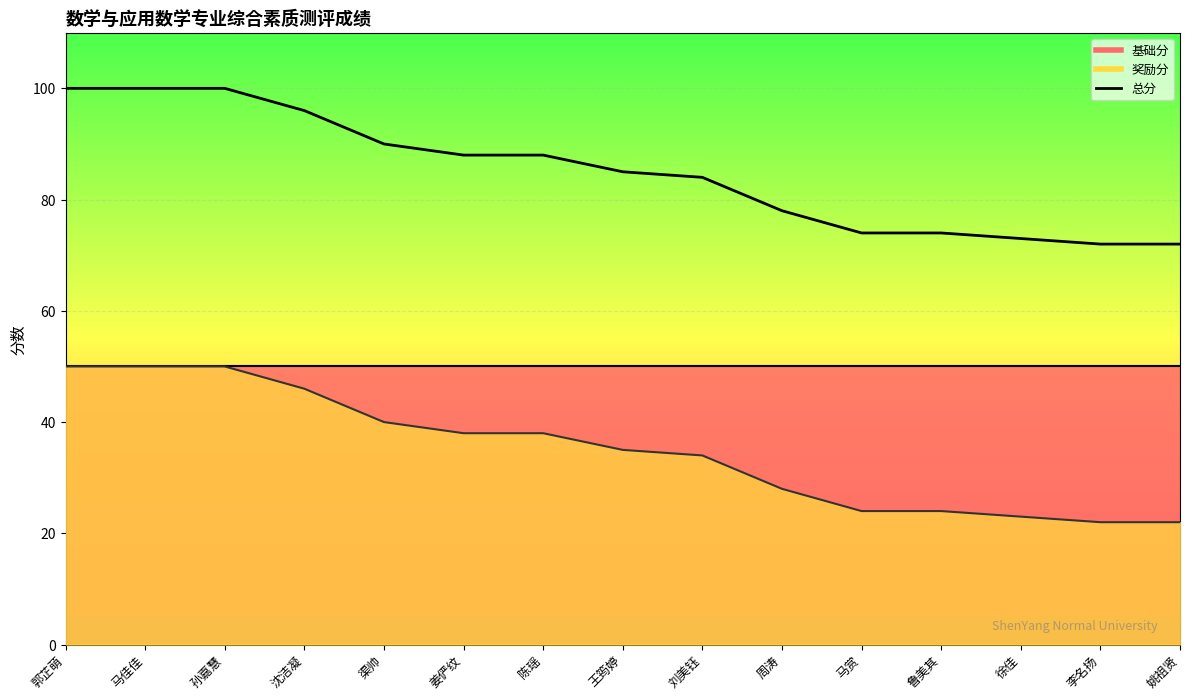

At which label does 奖励分 reach its peak?

郭芷萌